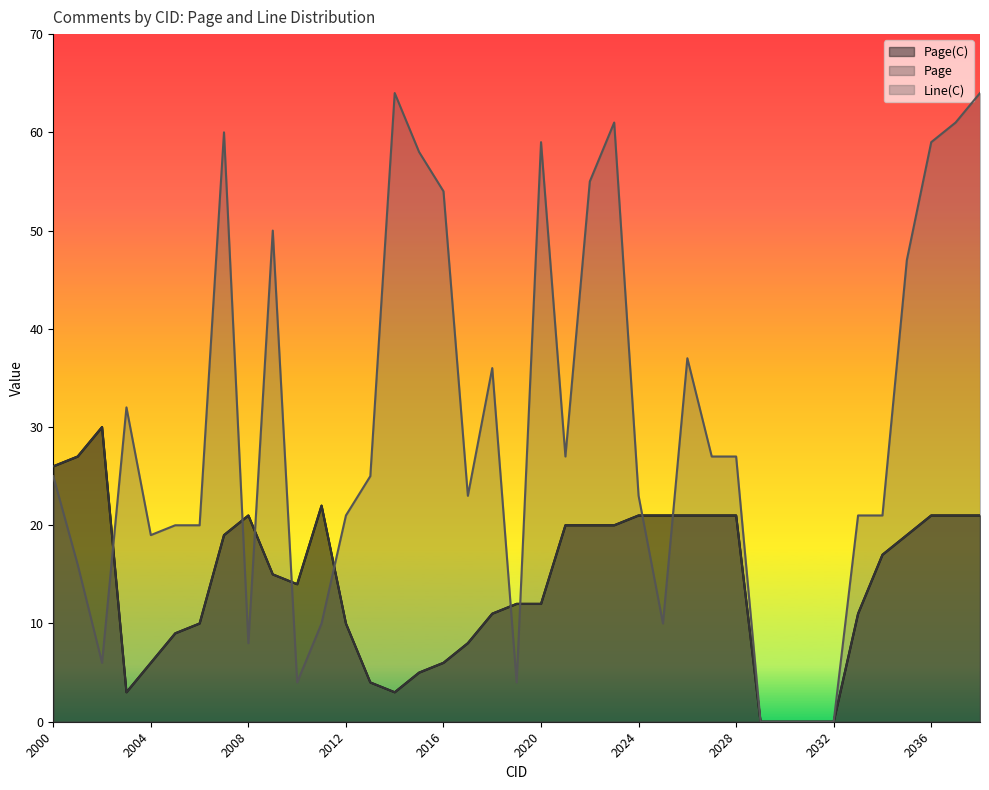

The value of Line(C) at 2023 is 61. True or false?

True